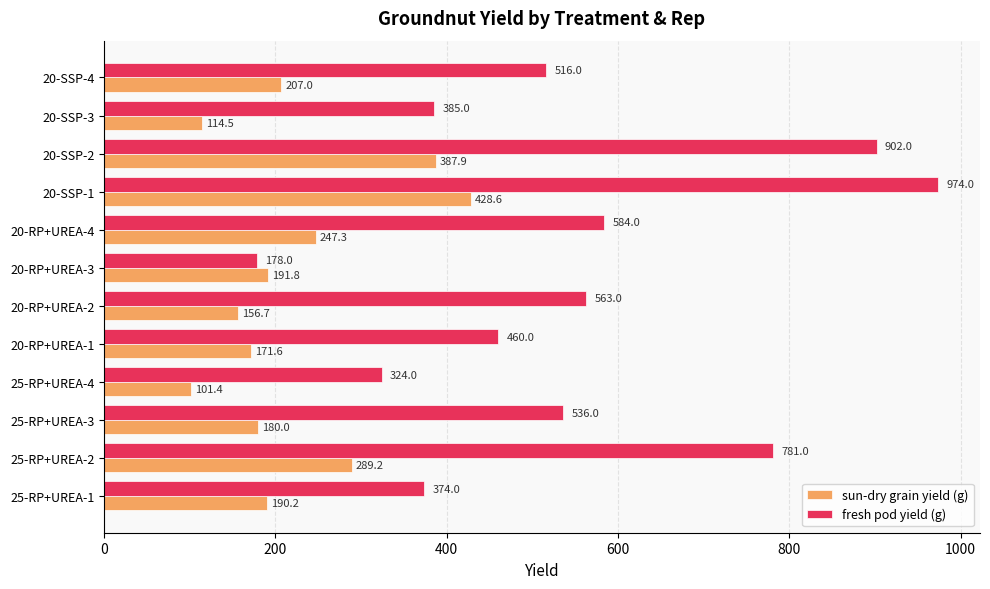

At how many categories does at least one series exceed 819?

2